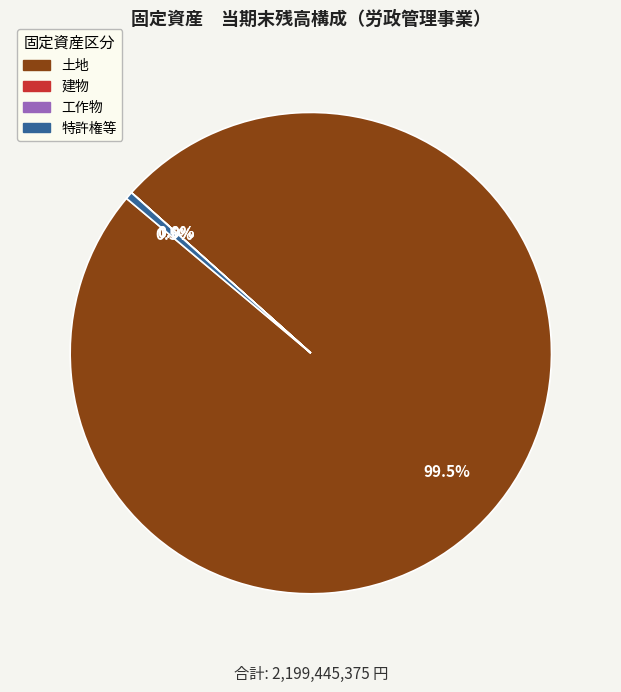

Which slice is the largest?

土地